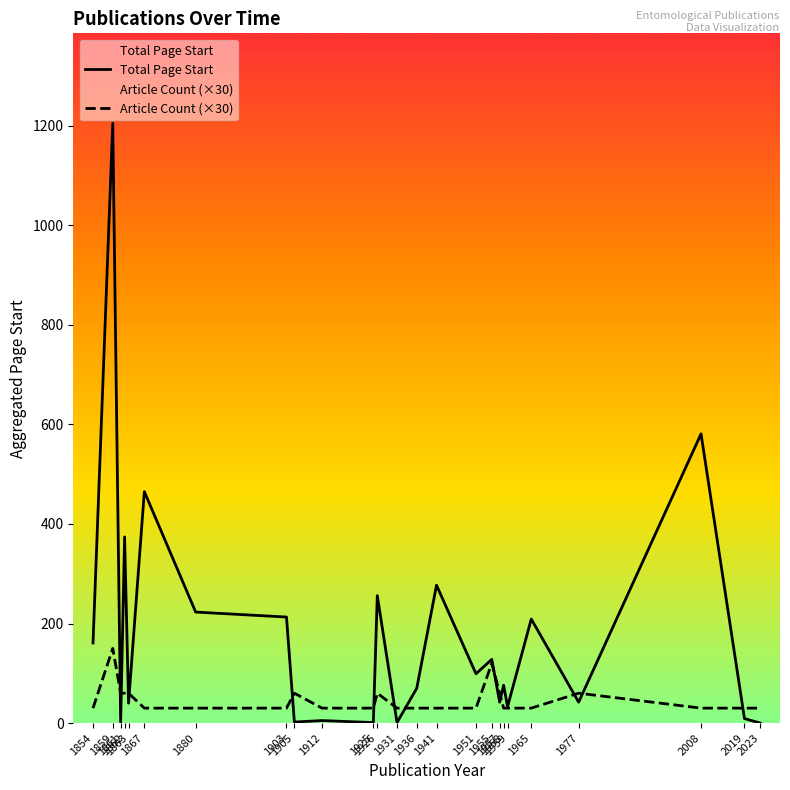

Between which two adjacent categories do Total Page Start and Article Count (×30) first intersect?

1859 and 1861